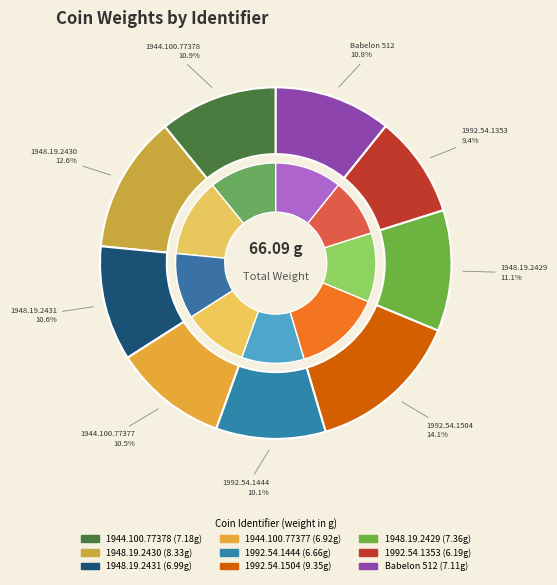

What is the change in value from 1944.100.77377 to 1948.19.2429?

+0.4